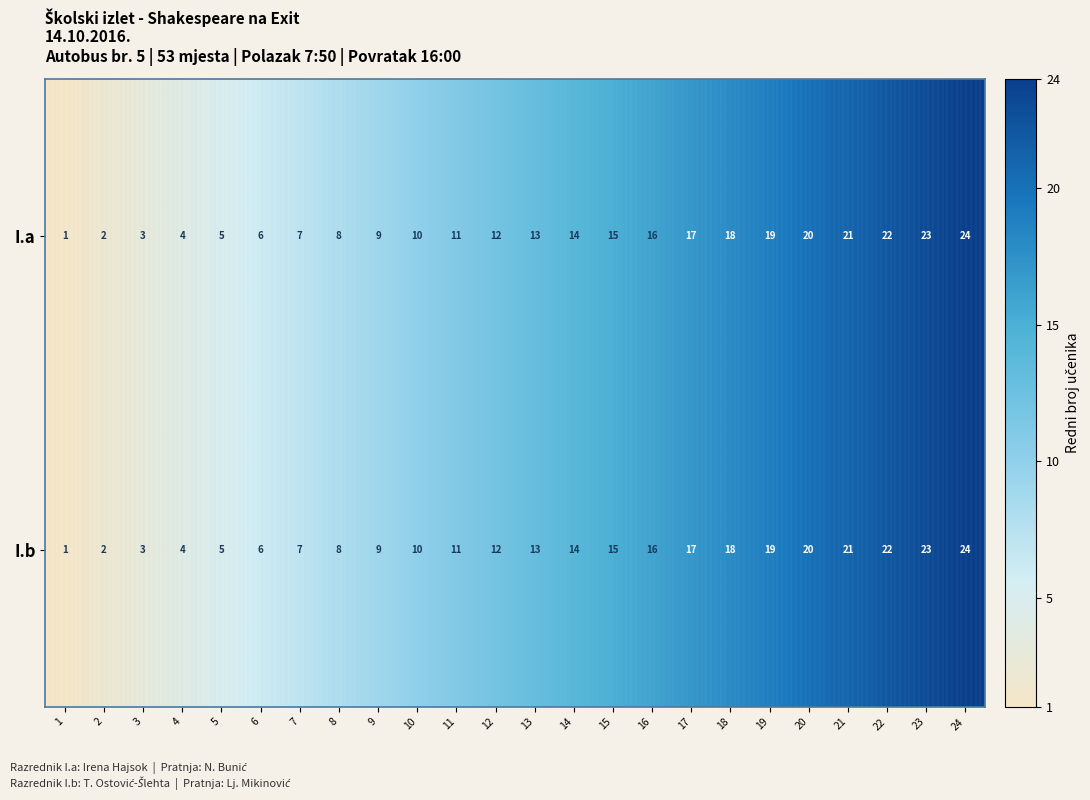

The value of I.a at 24 is 14. True or false?

False